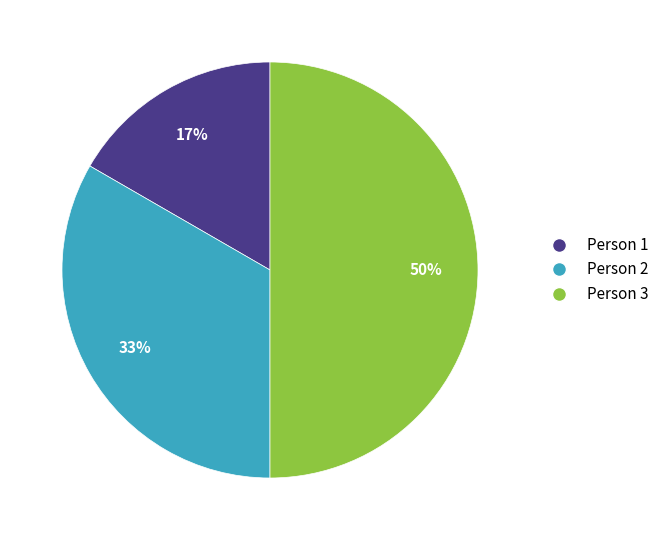

What is the largest slice in the pie chart?

Person 3